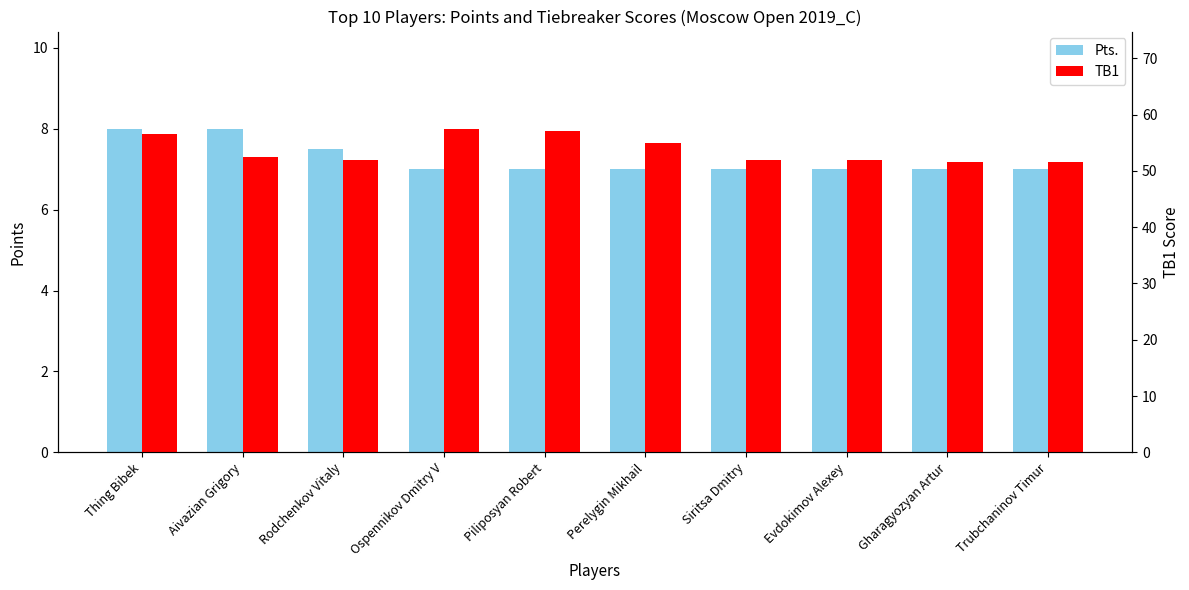

Is the value of TB1 at Siritsa Dmitry greater than the value of Pts. at Rodchenkov Vitaly?

Yes